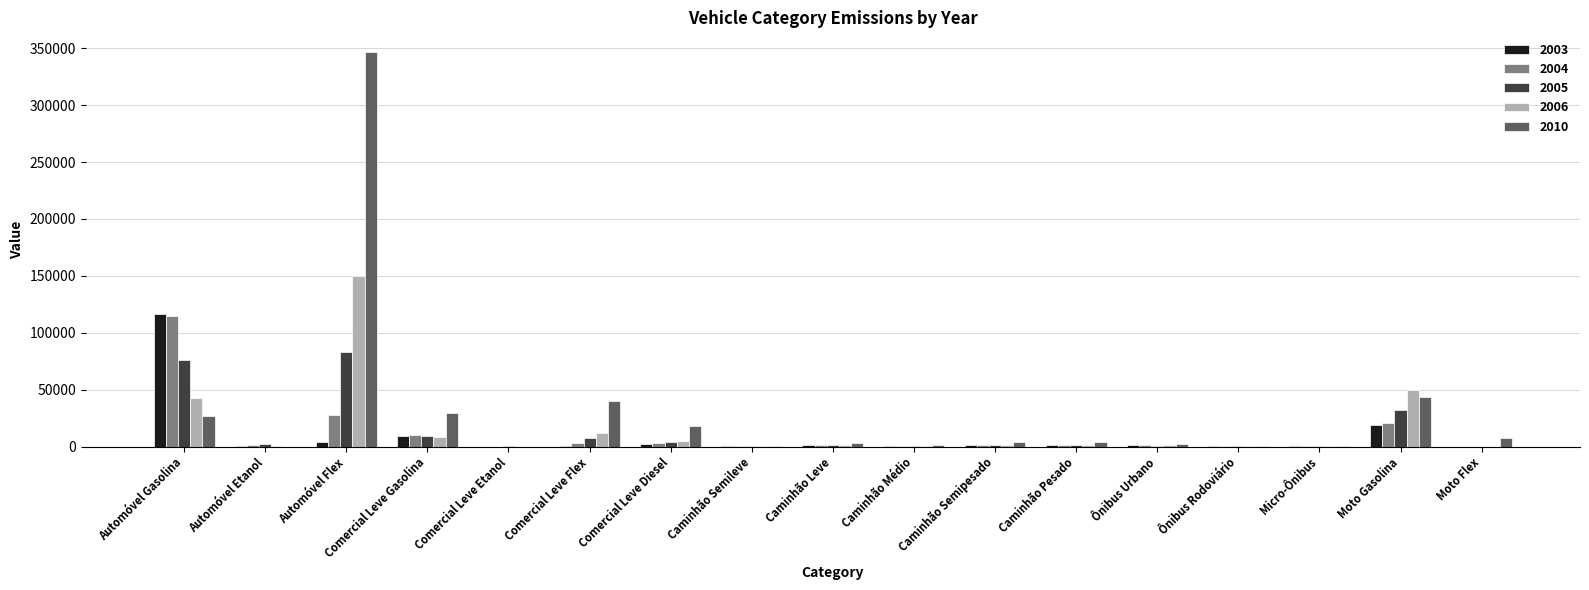

Is the value of 2003 at Automóvel Flex greater than the value of 2006 at Automóvel Gasolina?

No